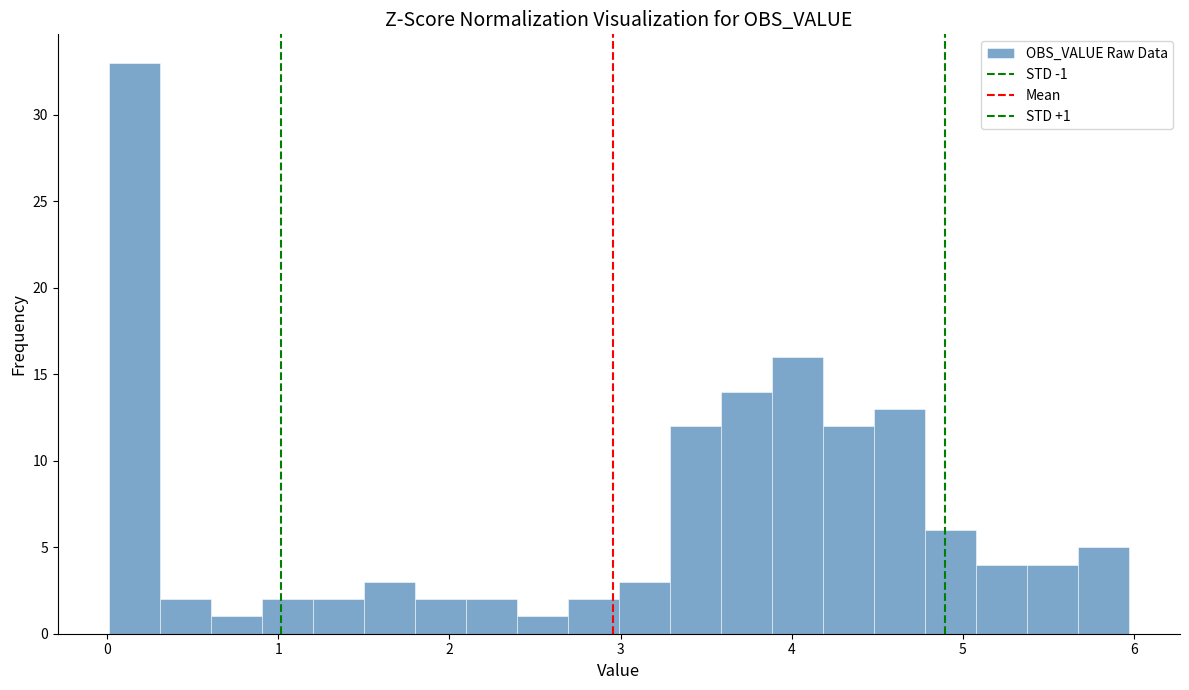

Read against the x-axis, roughly where is the centre of the tallest bar?

0.2